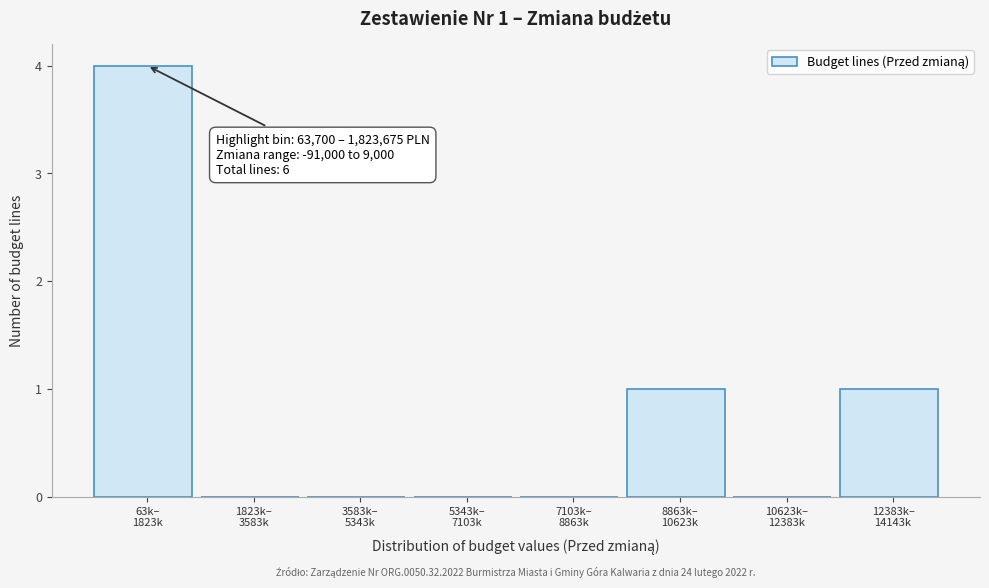

What is the greatest value displayed?

4